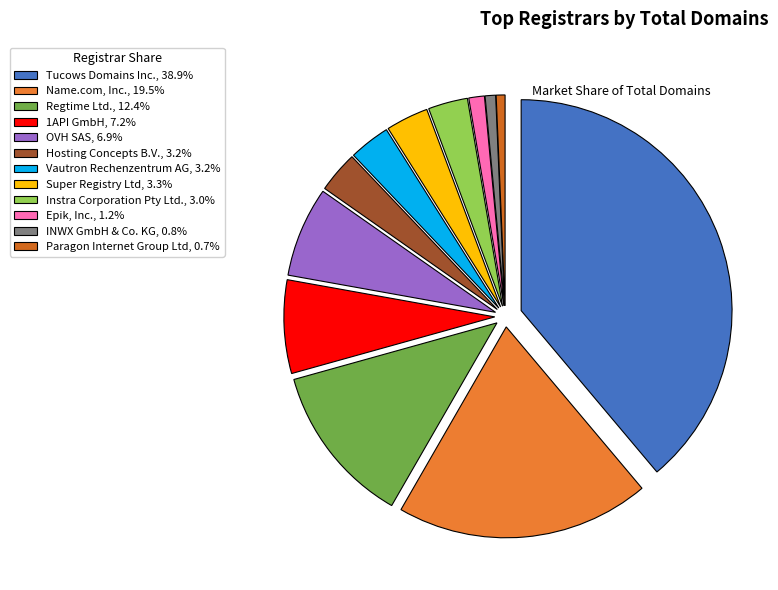

Count the number of slices in the pie.

12